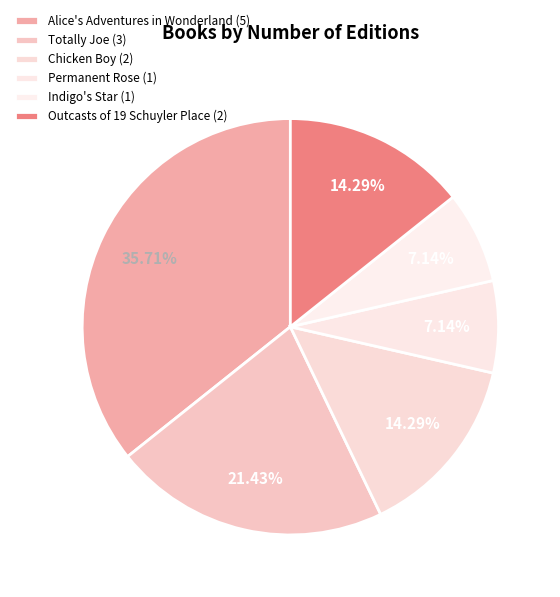

What percentage is the Totally Joe slice, to the nearest percent?

21%